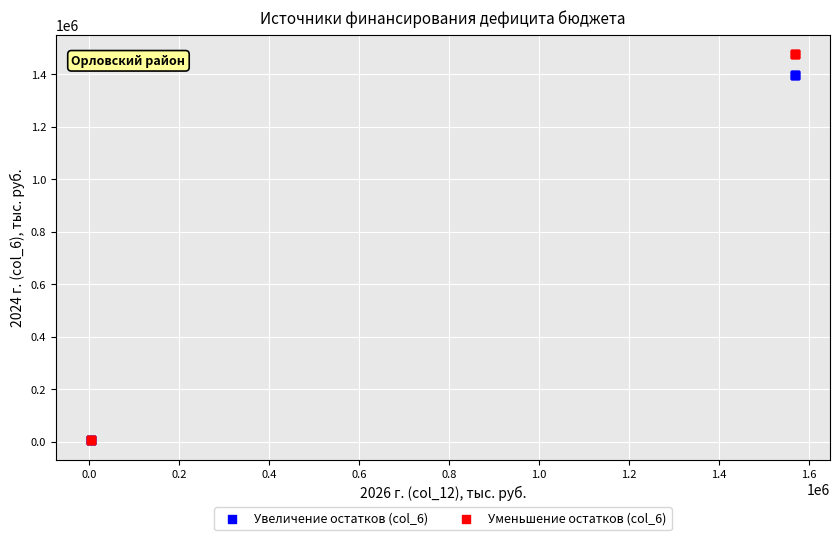

What are all the series names shown in the legend?

Увеличение остатков (col_6), Уменьшение остатков (col_6)